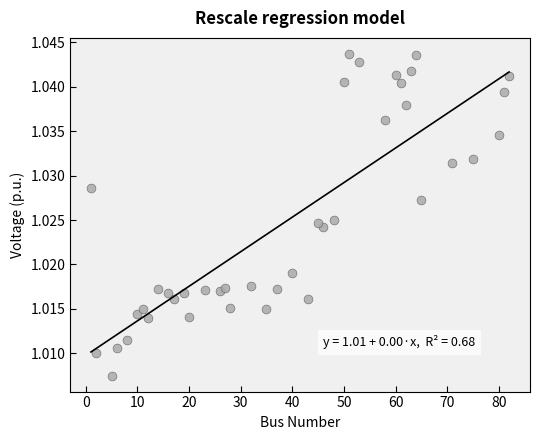

What is the range of X values (max minus min)?

81.0